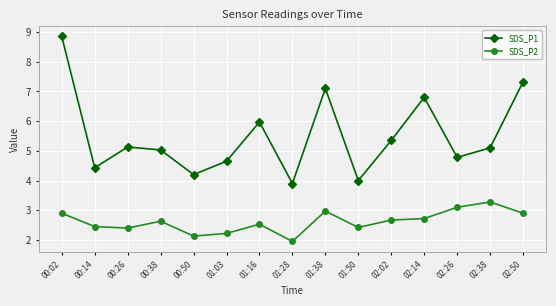

At which category is the sum across all series the highest?

00:02